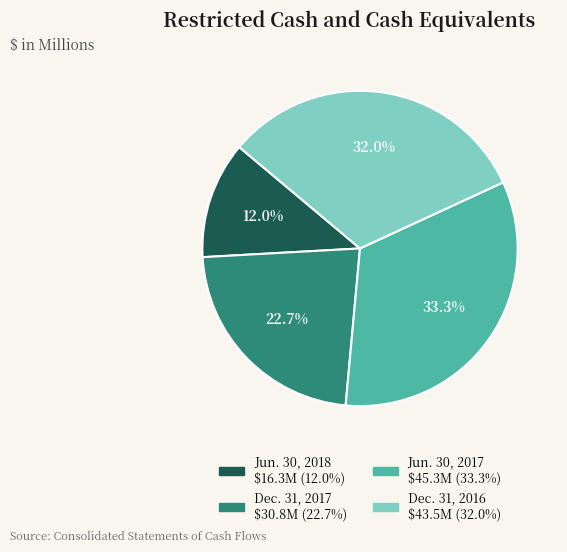

What is the ratio of the value at Jun. 30, 2018 to the value at Dec. 31, 2017?

0.5